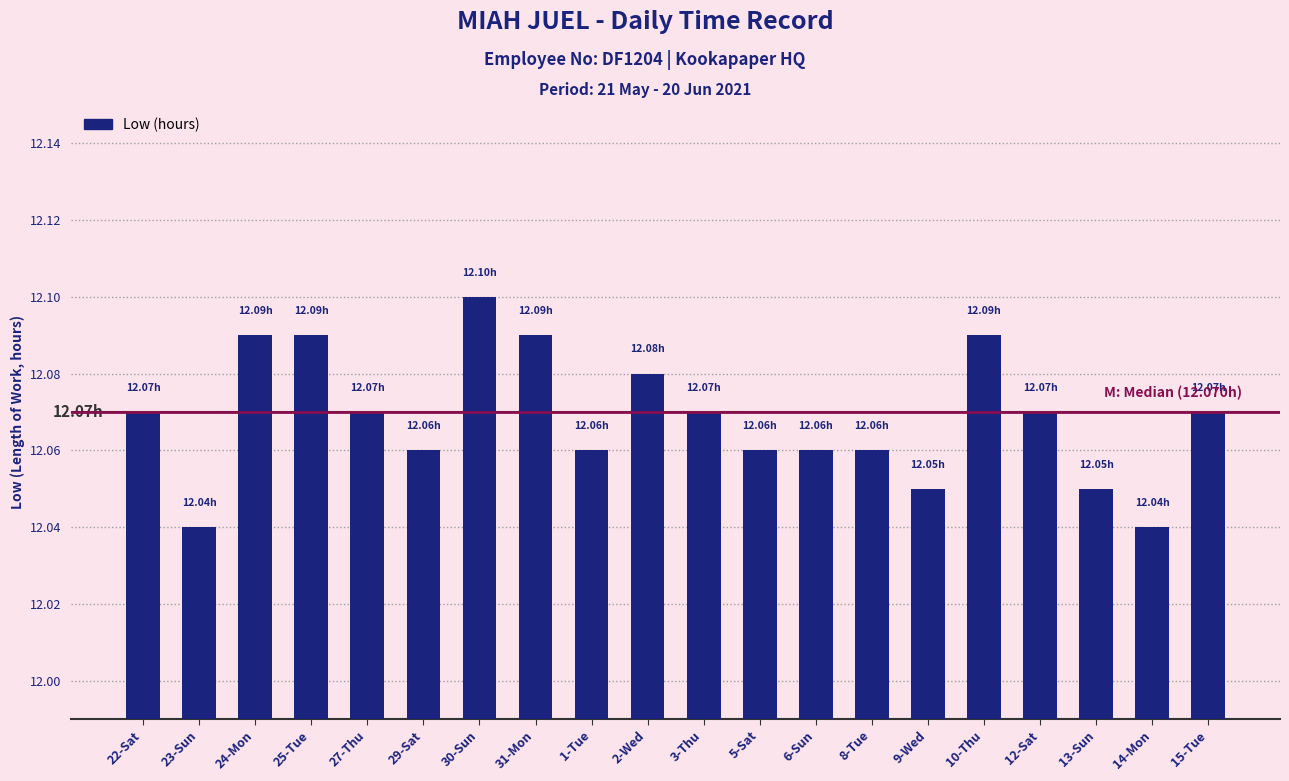

The value at 30-Sun is 17.3. True or false?

False